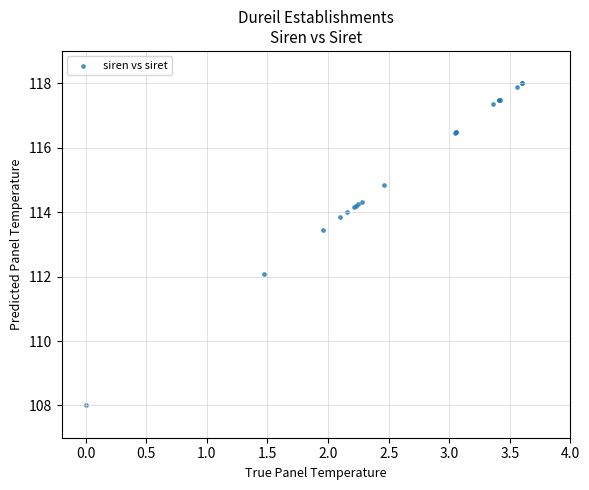

What Y value in the scatter plot is closest to 113?

113.4